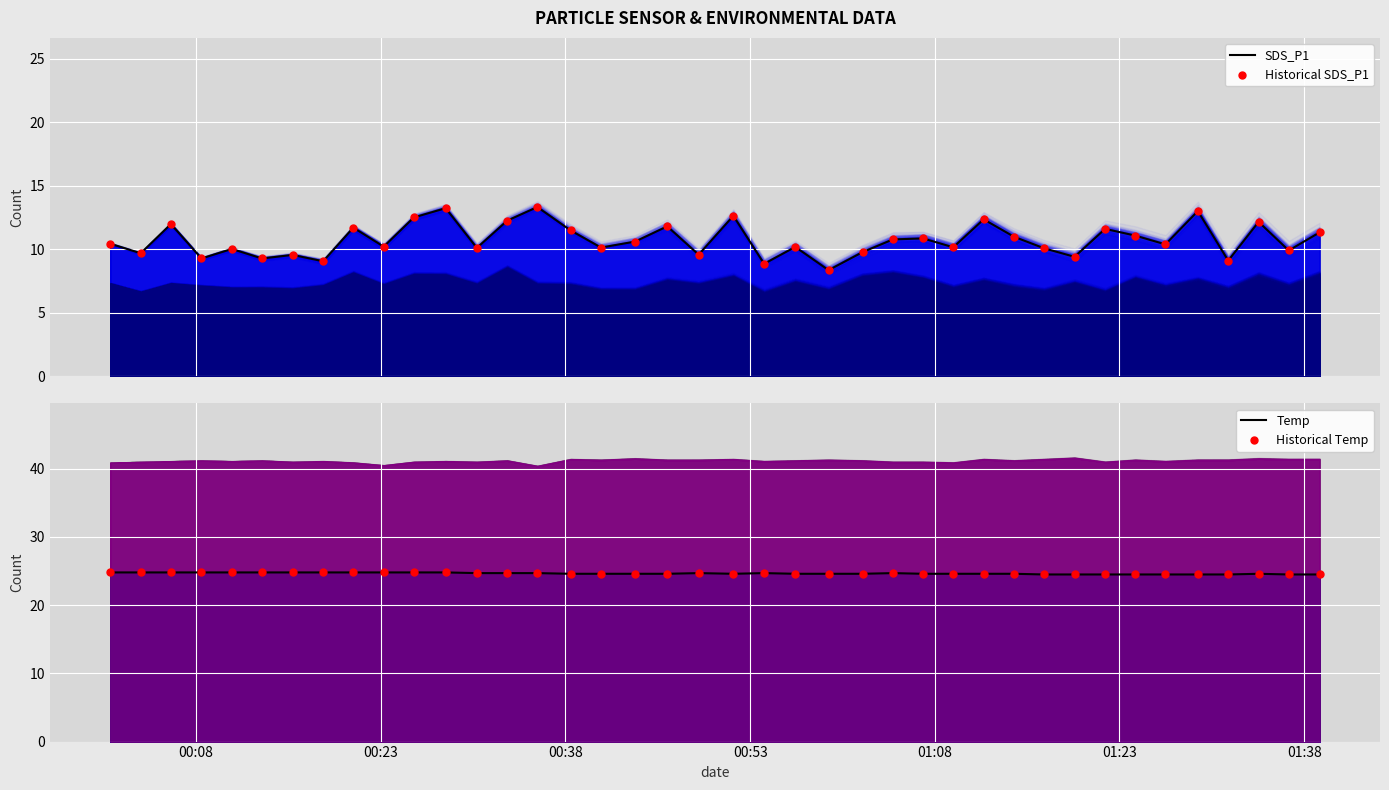

What are all the series names shown in the legend?

SDS_P1, Historical SDS_P1, Temp, Historical Temp